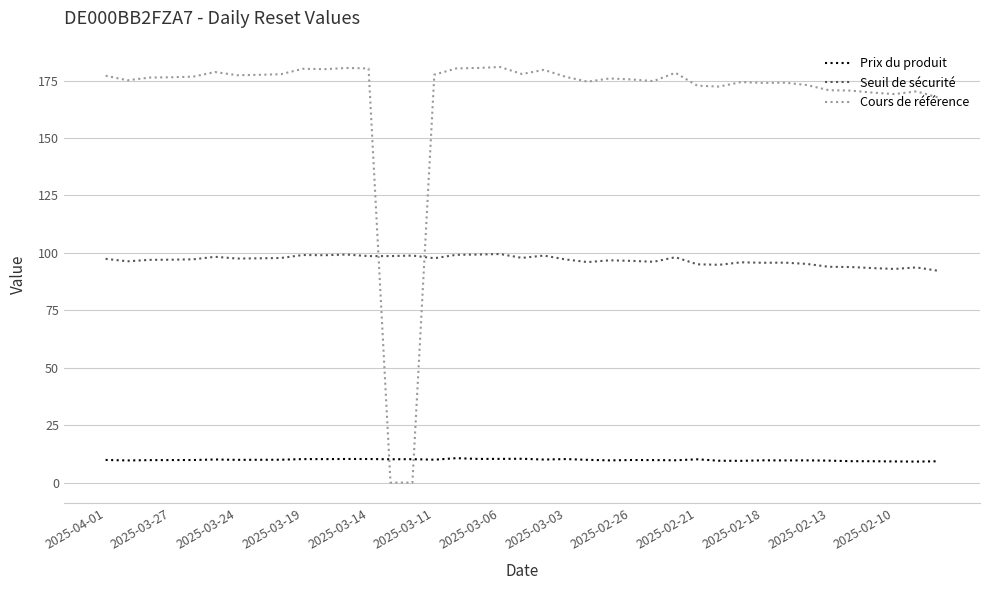

What is the highest value of the Cours de référence series?

180.9